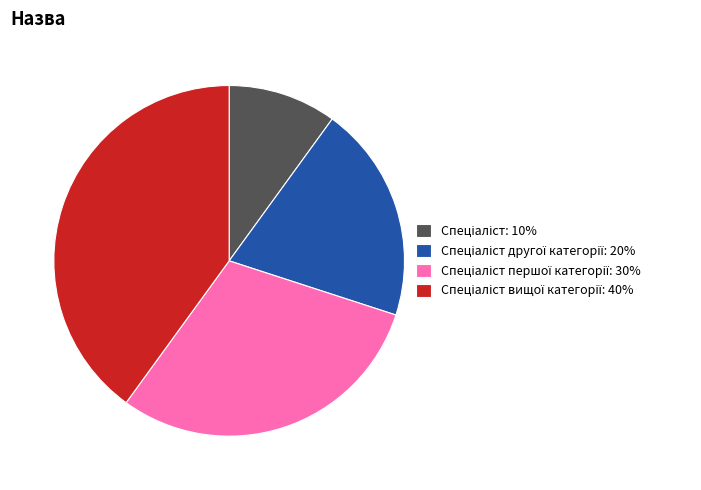

Is there a majority slice in this chart?

No